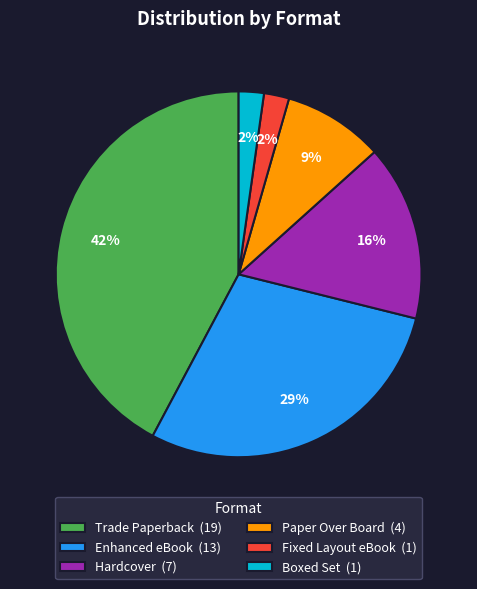

How many segments does this pie chart have?

6